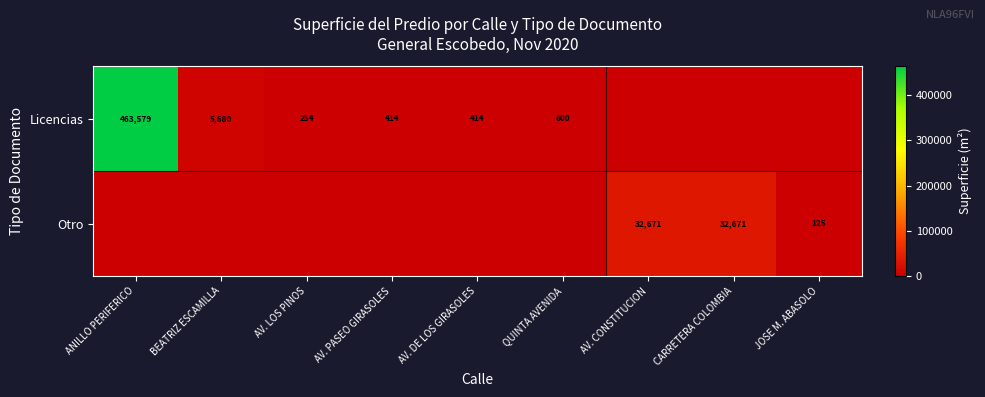

Between JOSE M. ABASOLO and AV. LOS PINOS, which is larger?

AV. LOS PINOS